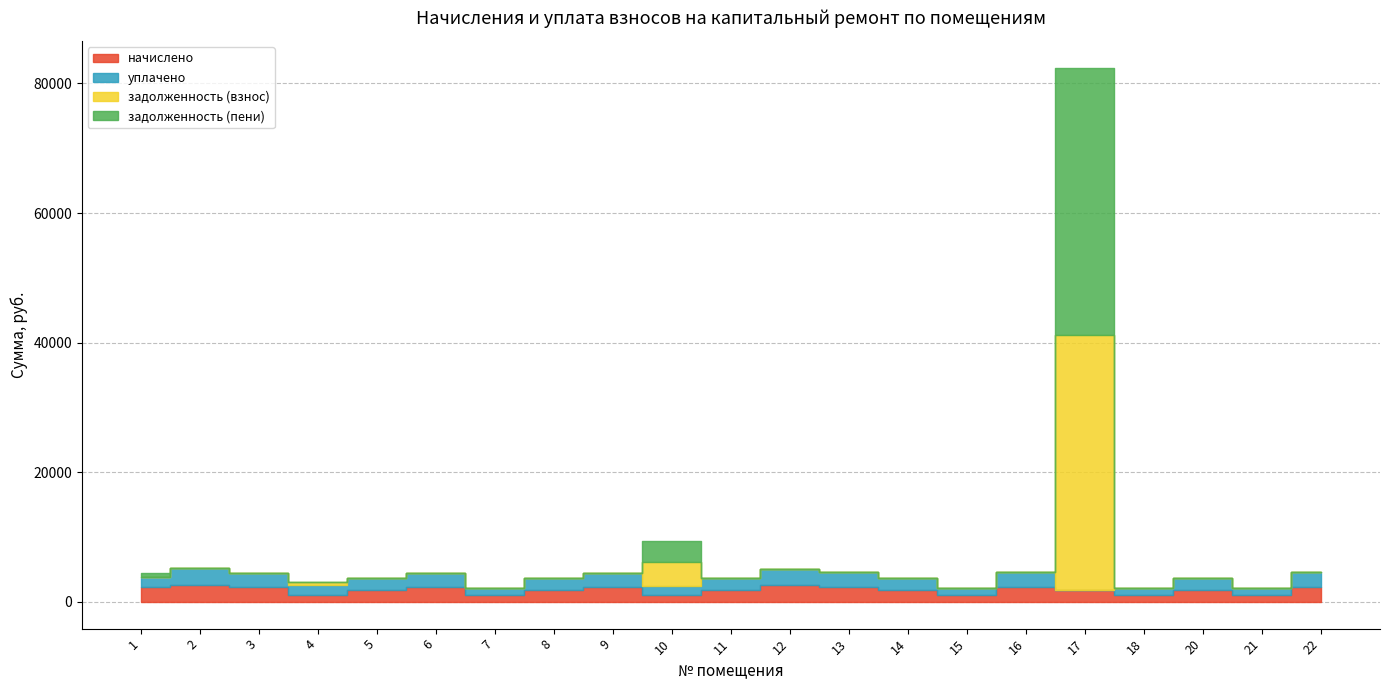

How many lines are shown in the chart?

4